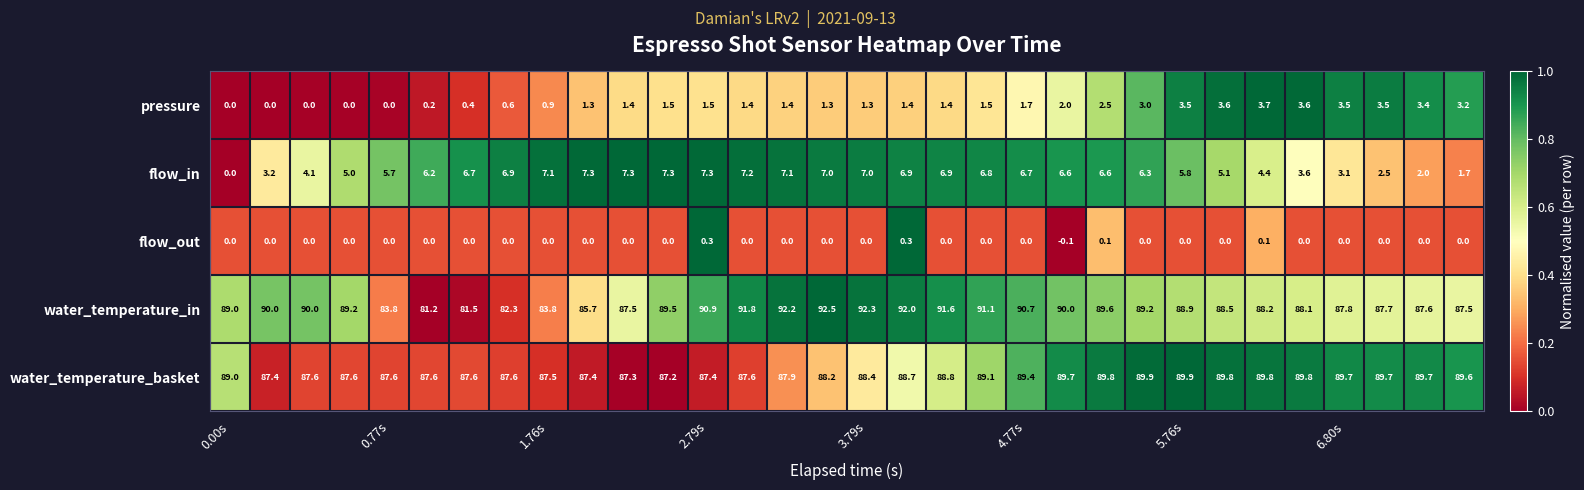

Which series has the largest total across all categories?

water_temperature_basket